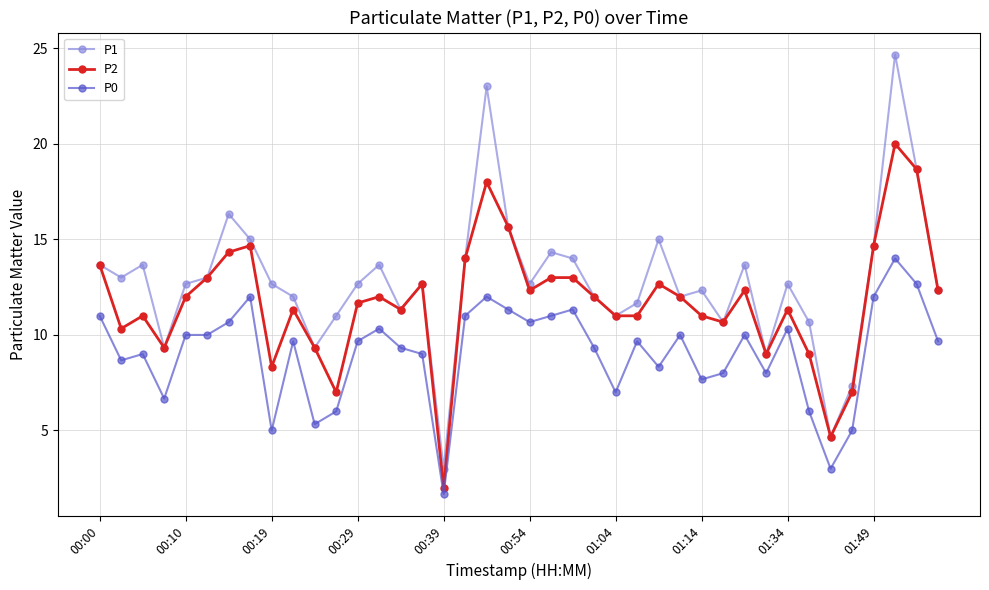

True or false: P2 has more than 1 points higher than both neighbors.

True